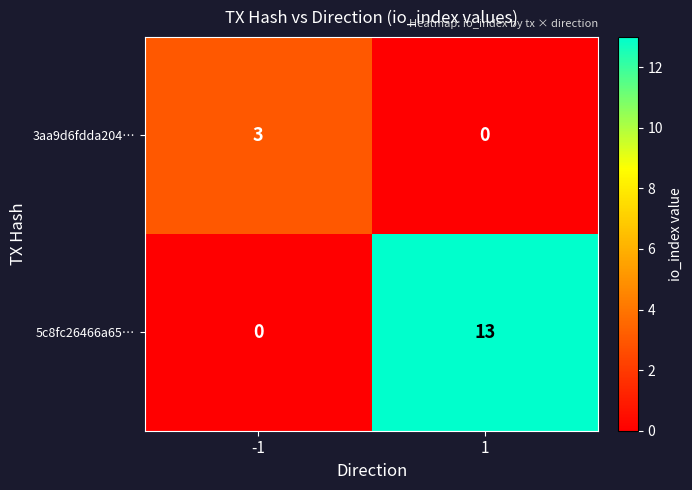

What is the difference between the 5c8fc26466a65… values at 1 and -1?

13